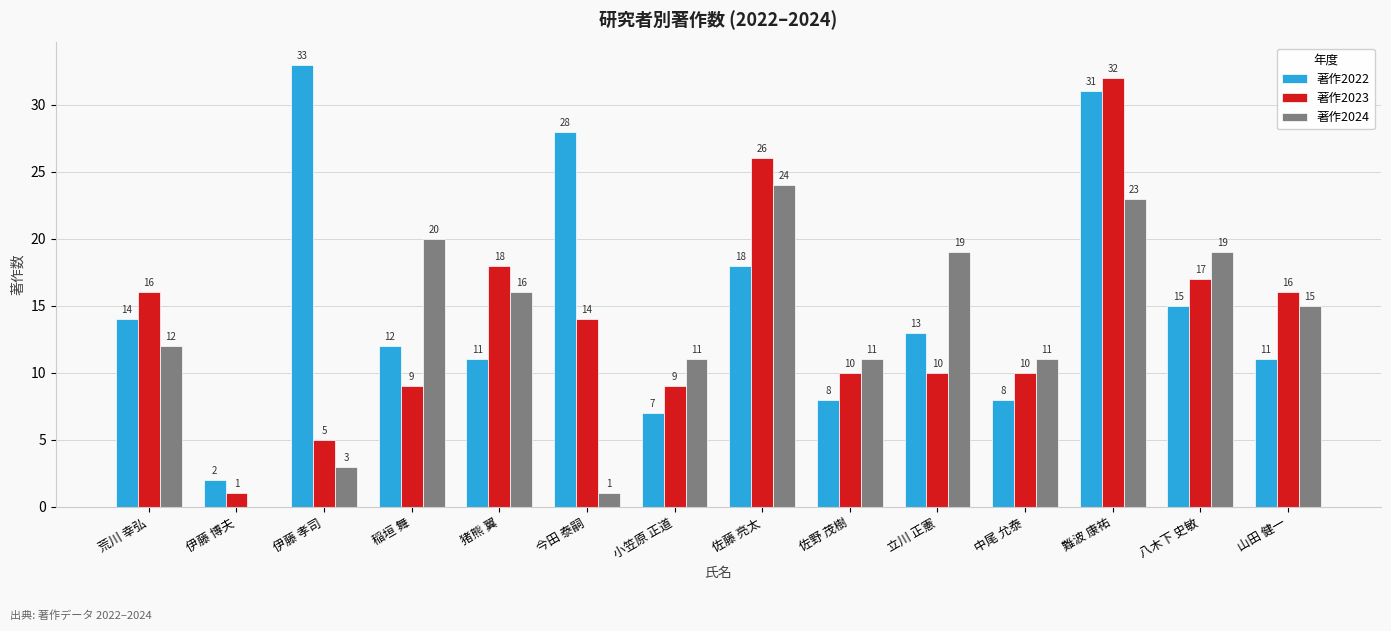

Which series has the largest total across all categories?

著作2022